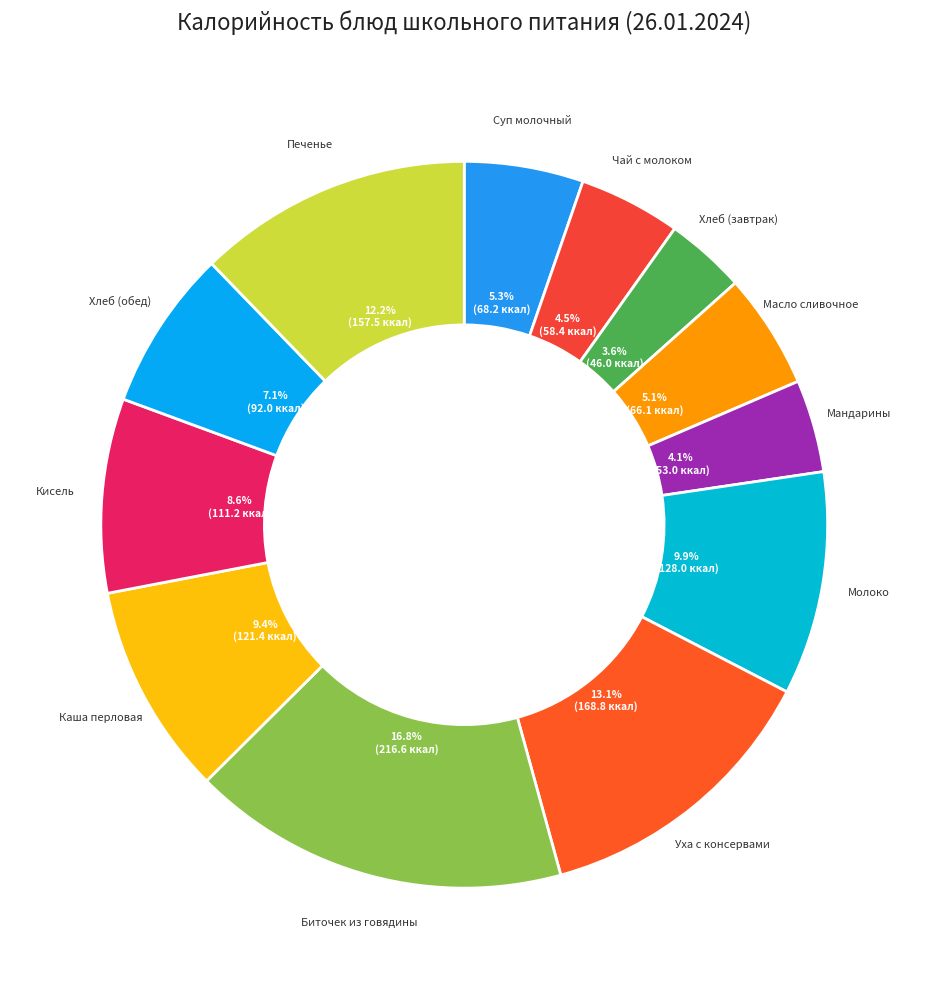

Rank the categories by value from highest to lowest.

Биточек из говядины, Уха с консервами, Печенье, Молоко, Каша перловая, Кисель, Хлеб (обед), Суп молочный, Масло сливочное, Чай с молоком, Мандарины, Хлеб (завтрак)